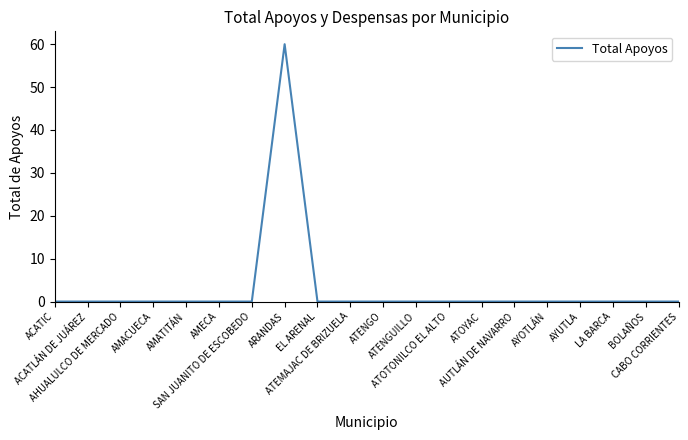

Reading left to right, extract all data points from this chart.

0	0	0	0	0	0	0	60	0	0	0	0	0	0	0	0	0	0	0	0